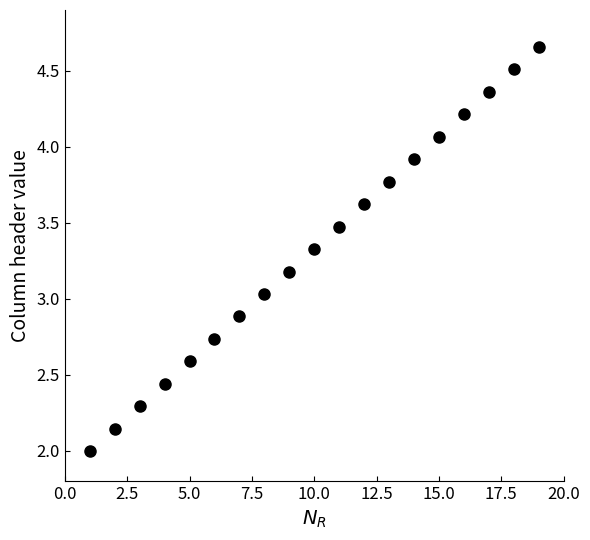

What is the range of X values (max minus min)?

18.0